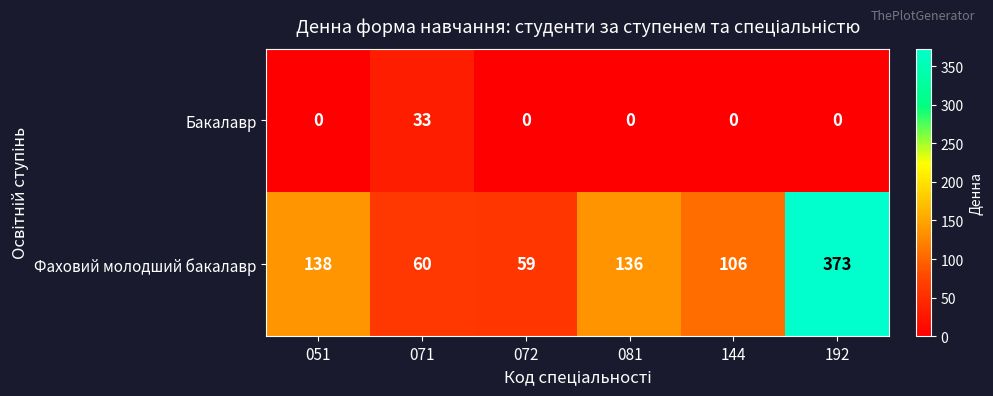

Reading left to right, transcribe all the data shown in this chart.

Бакалавр: 051=0	071=33	072=0	081=0	144=0	192=0
Фаховий молодший бакалавр: 051=138	071=60	072=59	081=136	144=106	192=373